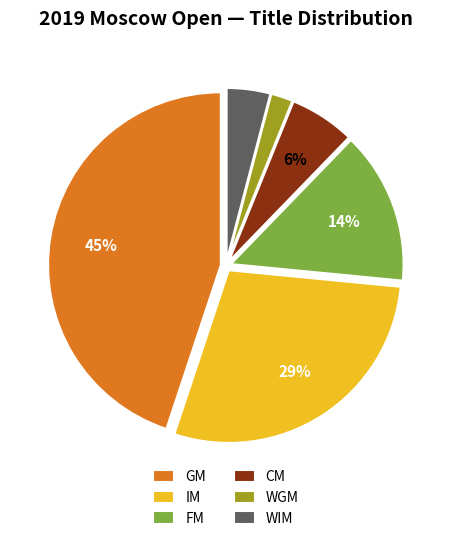

Which has a higher value, GM or WGM?

GM